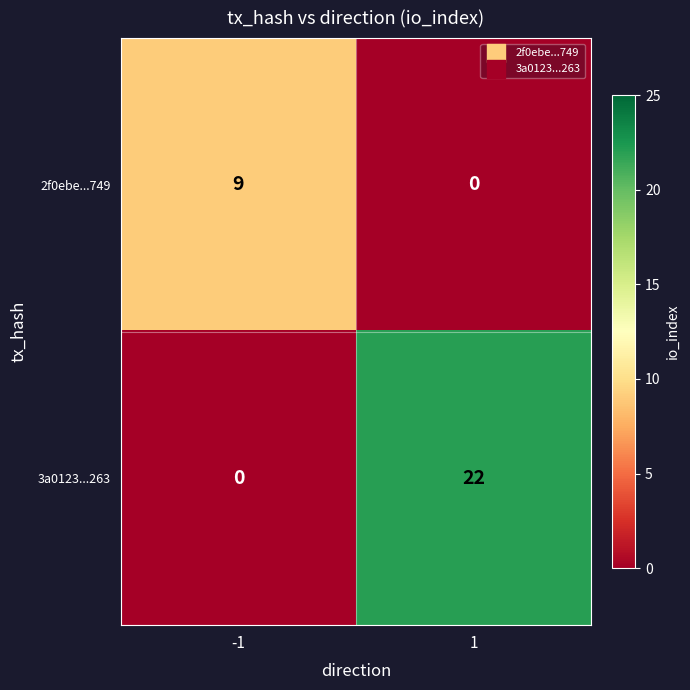

What is the difference between the 2f0ebe...749 values at 1 and -1?

9